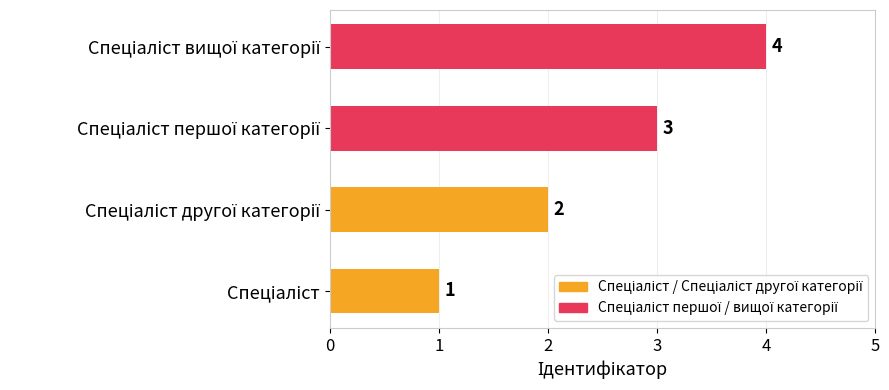

Count the values in the range 2 to 4.

3